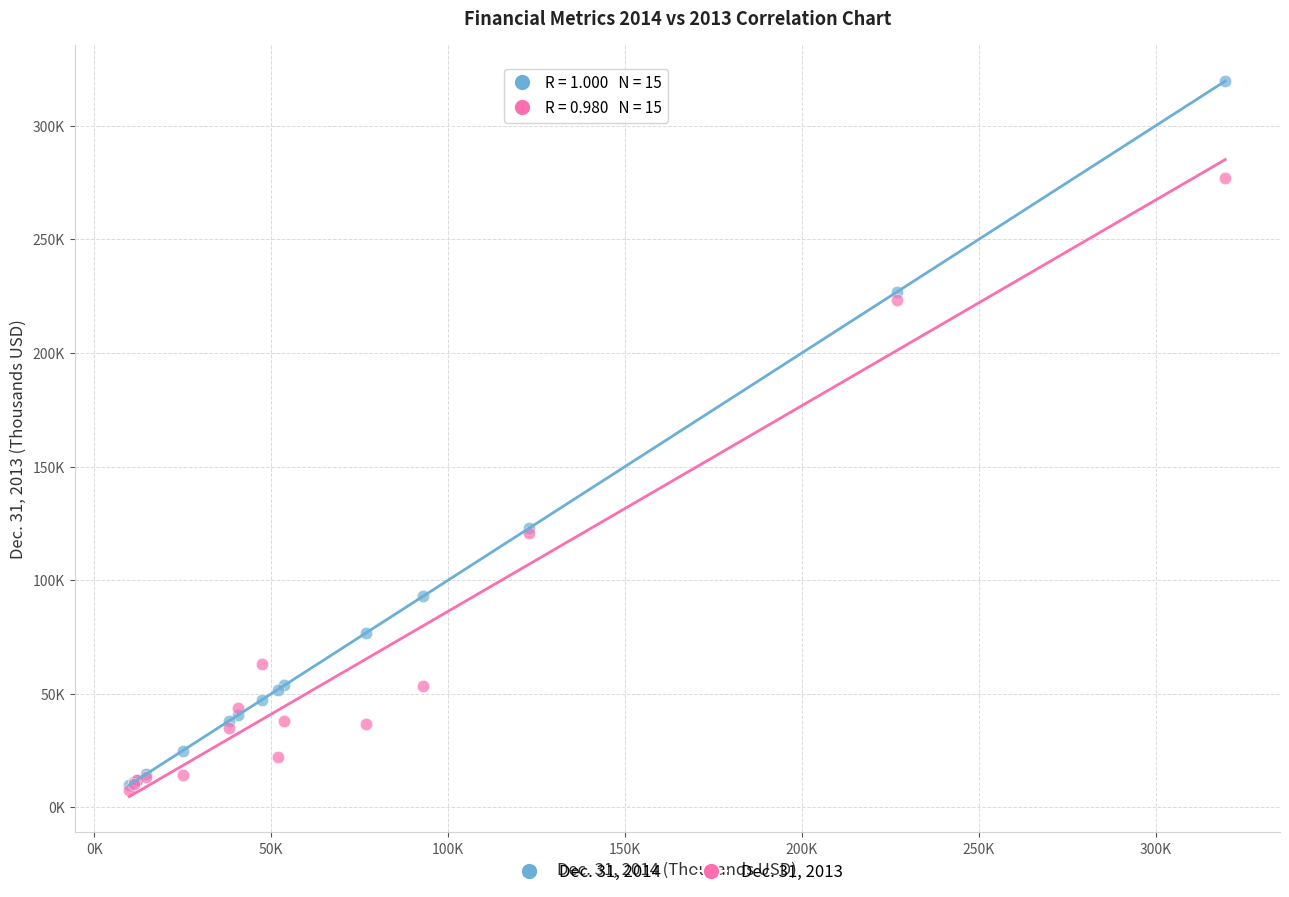

Which series has the widest spread of Y values?

Dec. 31, 2014